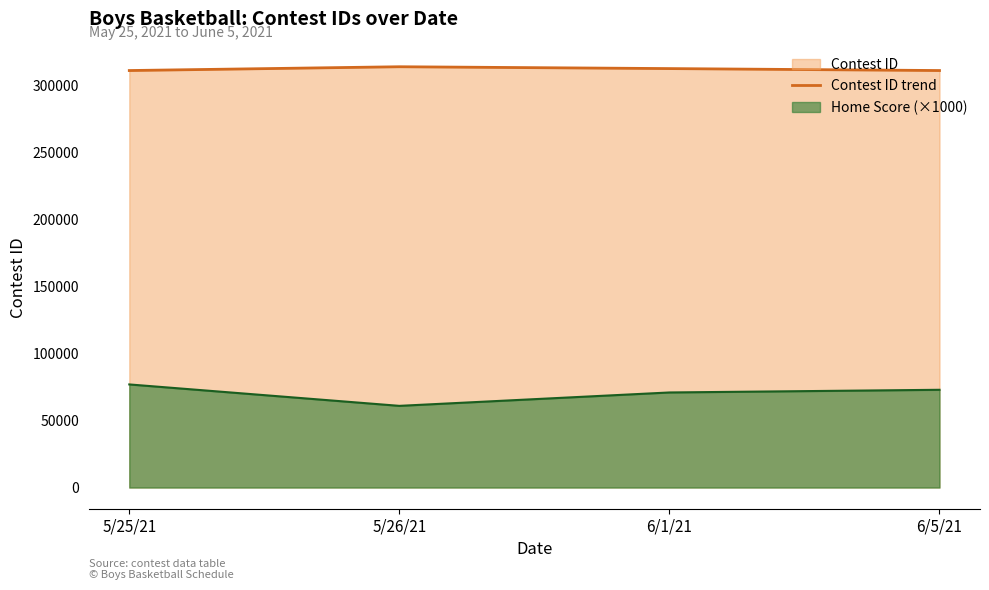

How many categories are shown in the chart?

4